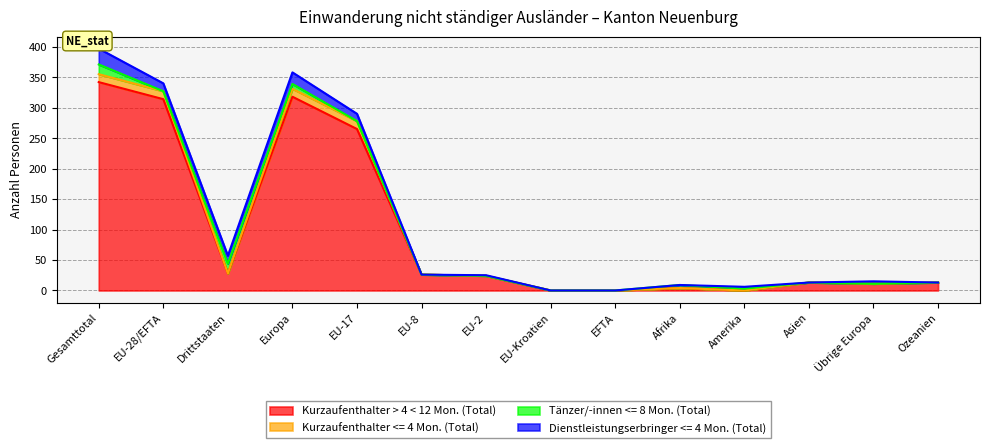

What is the total value across all series at EU-17?

290